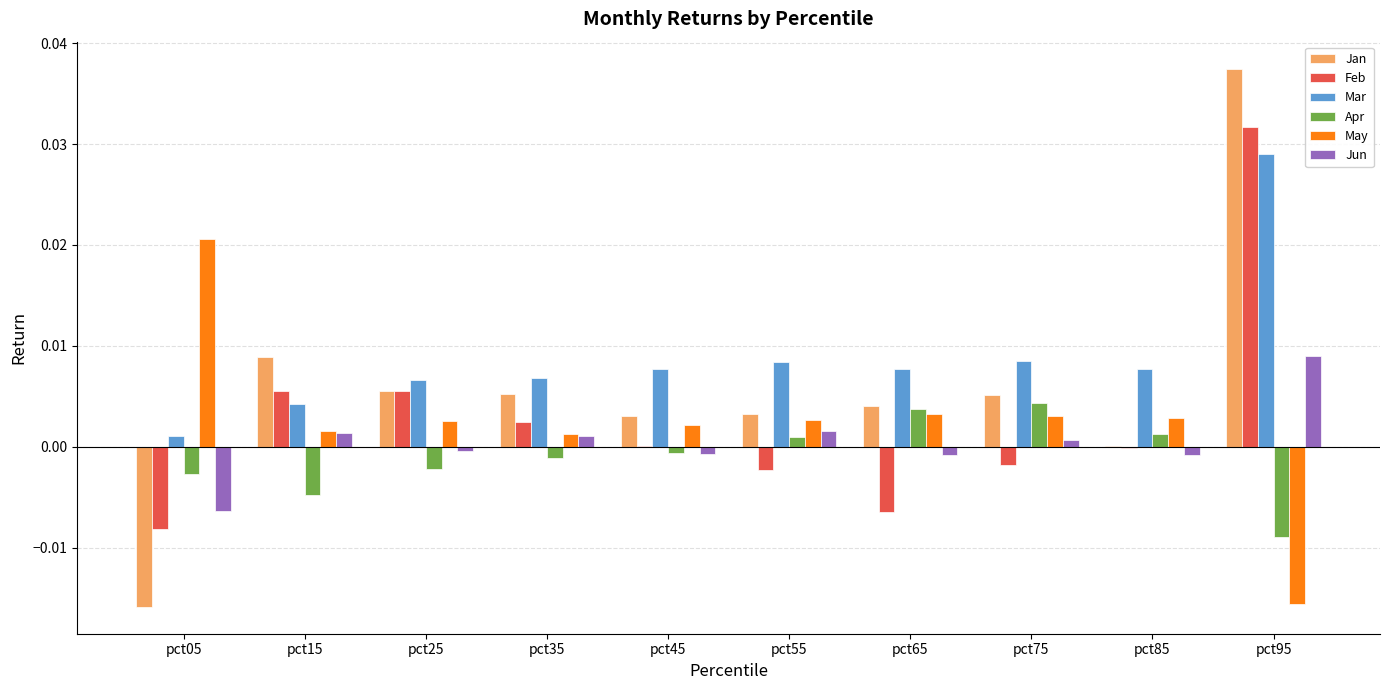

How many values in the Apr series exceed 0?

4